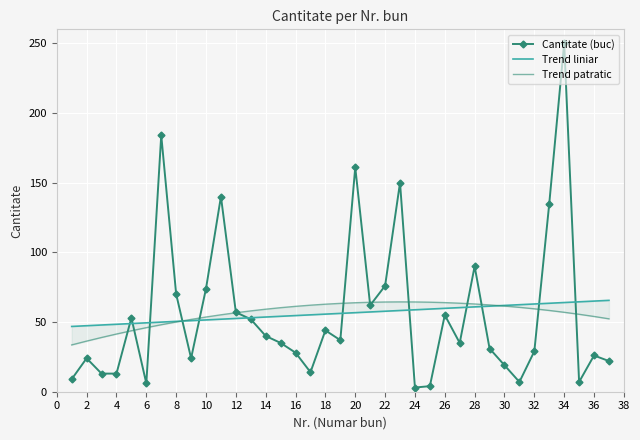

At which category does Cantitate (buc) reach its first local peak?

2